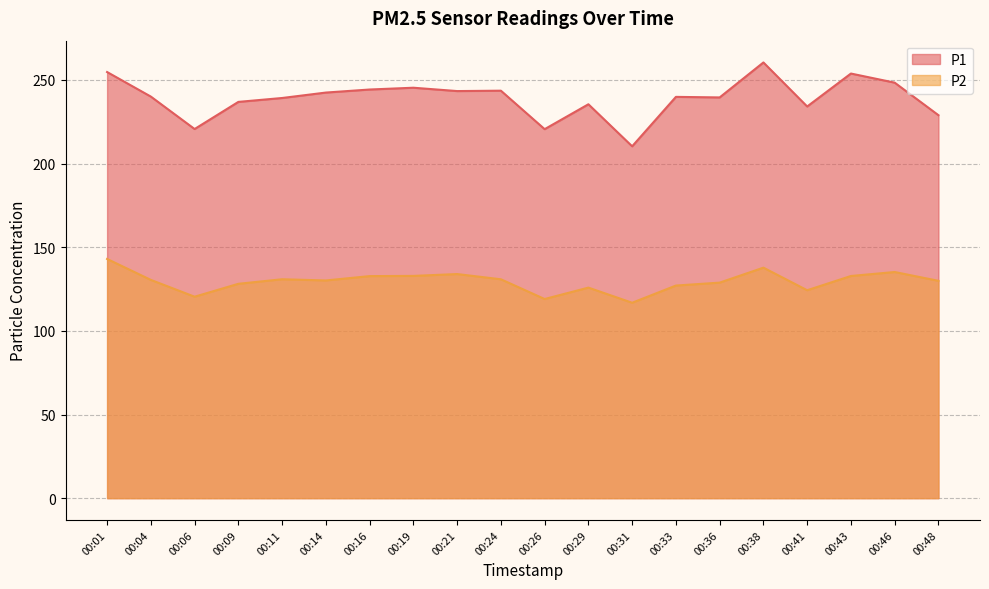

True or false: P2 and P1 intersect in this chart.

False